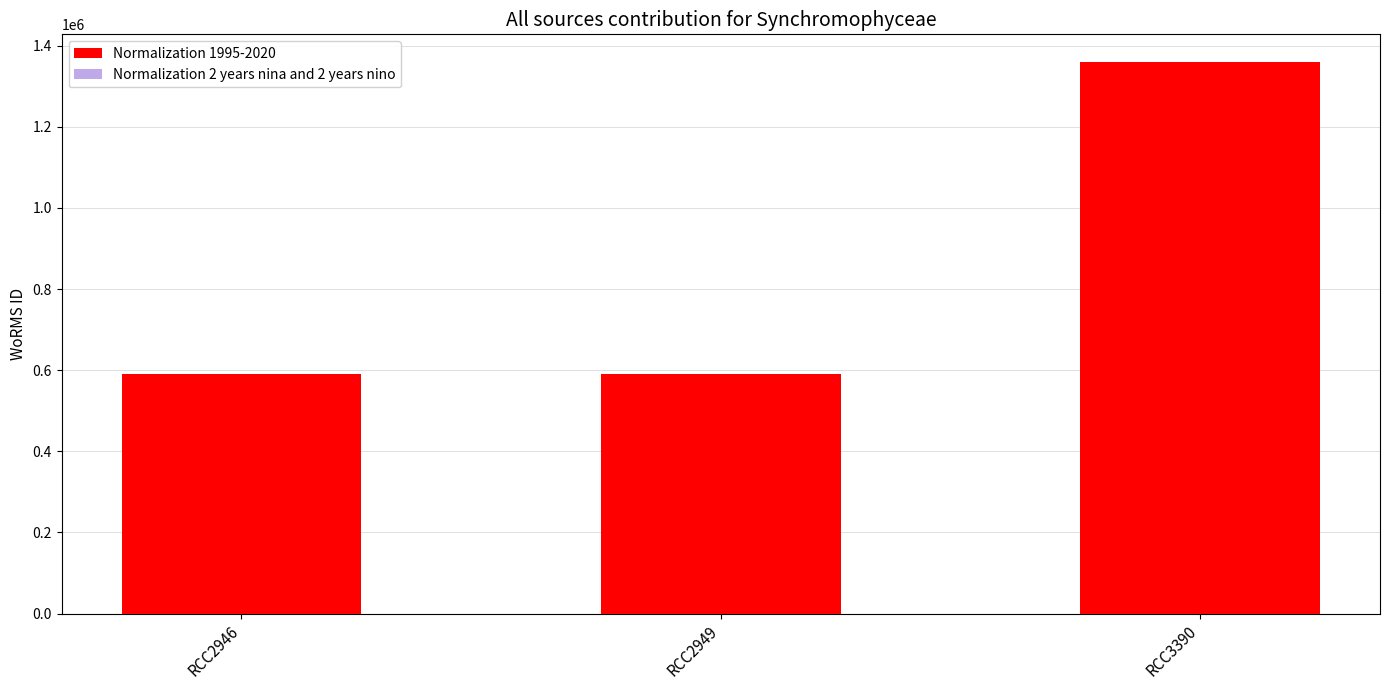

What is the average value of the Normalization 2 years nina and 2 years nino series?

846877